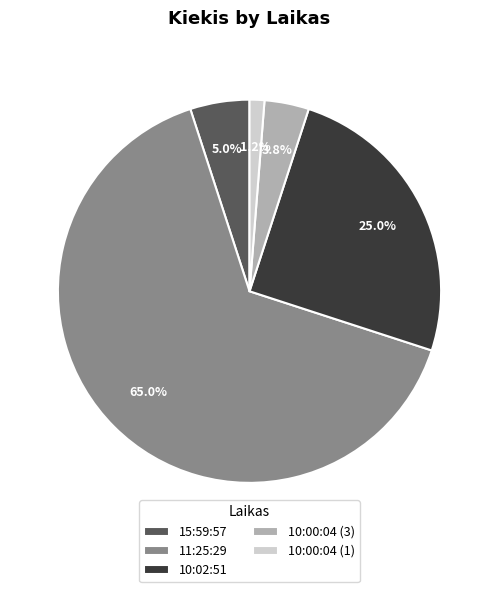

Count the number of slices in the pie.

5